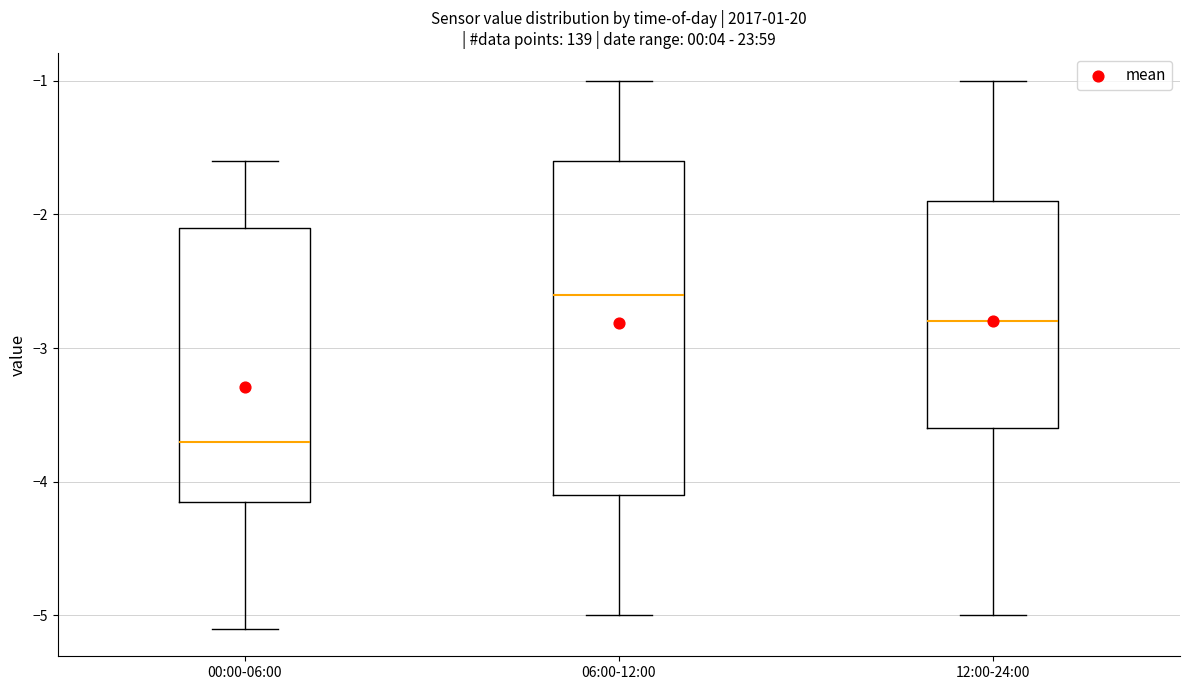

Which box is the tallest, from its lower edge to its upper edge?

06:00-12:00